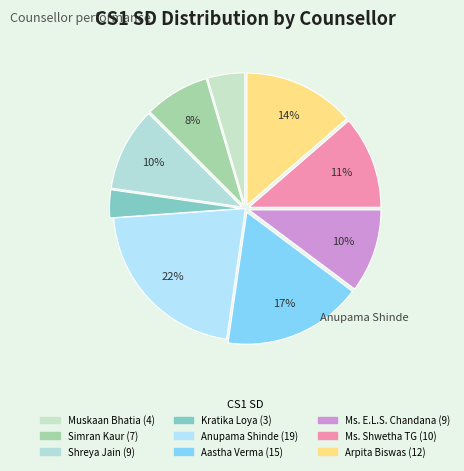

How many segments does this pie chart have?

9